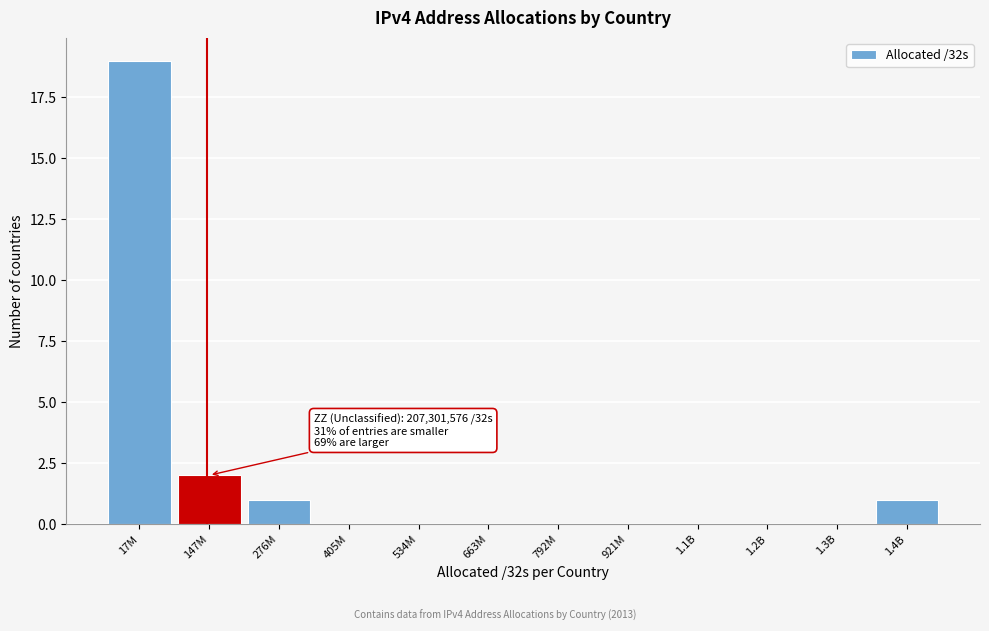

Reading right to left, extract all data points from this chart.

1.4B=1	1.3B=0	1.2B=0	1.1B=0	921M=0	792M=0	663M=0	534M=0	405M=0	276M=1	147M=2	17M=19